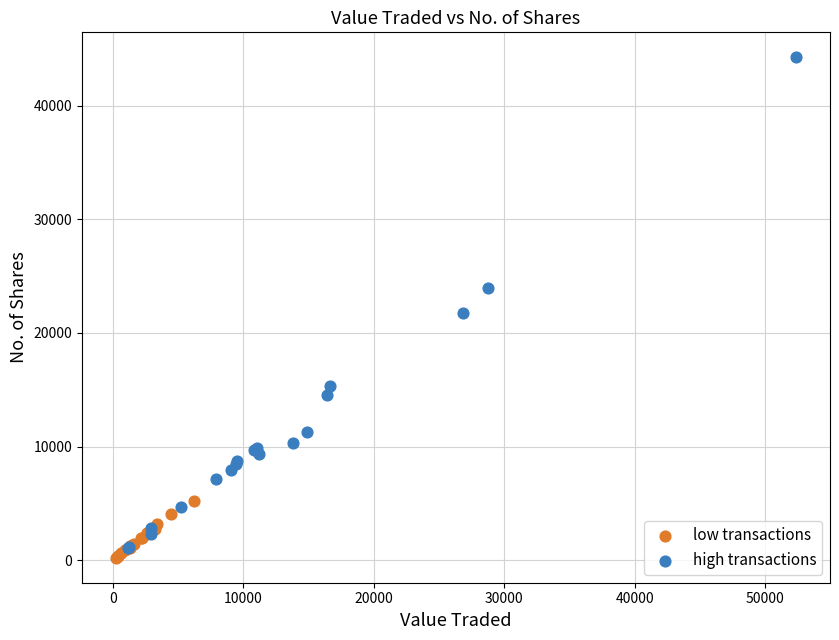

Which series has the largest Y range (max minus min)?

high transactions